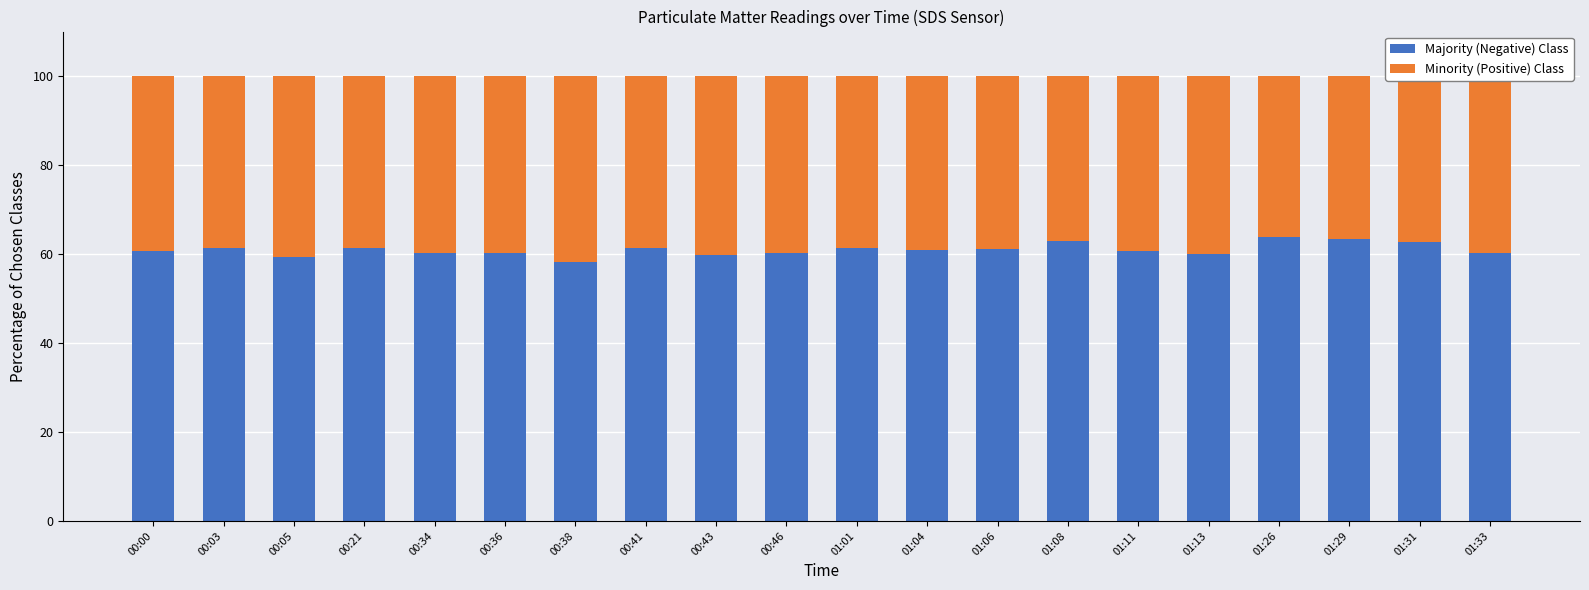

Does the chart contain stacked bars?

Yes